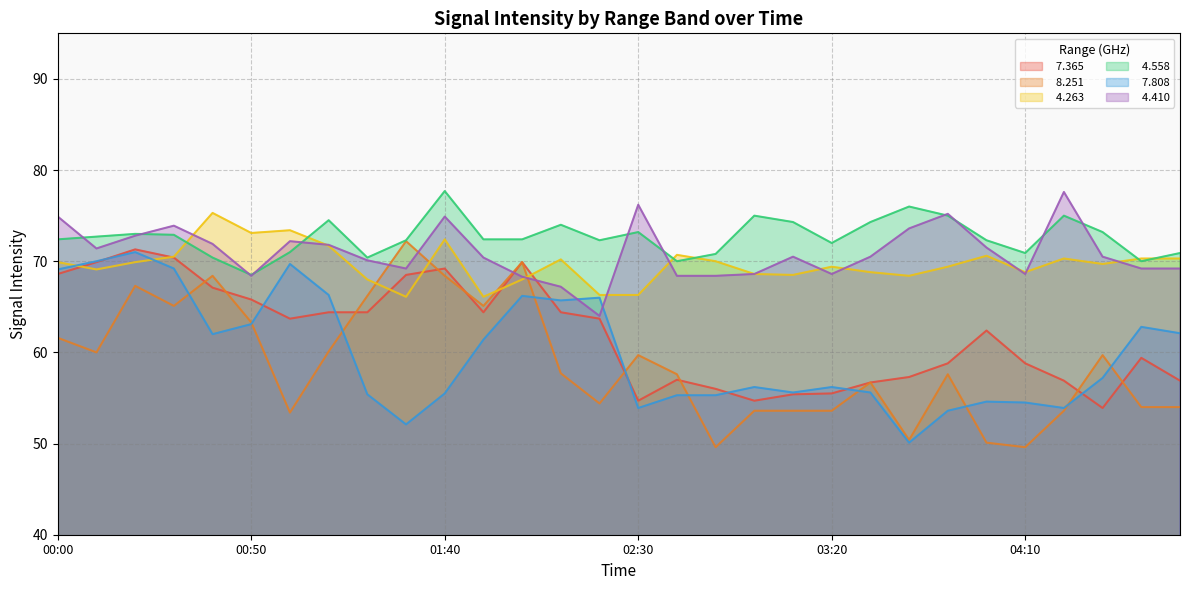

Reading left to right, list all the values displayed in this chart.

  7.365: 68.6	69.9	71.3	70.4	67.1	65.8	63.7	64.4	64.4	68.5	69.2	64.4	69.9	64.4	63.7	54.7	57.0	56.0	54.7	55.4	55.5	56.7	57.3	58.8	62.4	58.8	56.9	53.9	59.4	56.9
  8.251: 61.6	60.0	67.3	65.1	68.4	63.3	53.4	60.1	66.2	72.2	68.4	65.1	69.9	57.7	54.4	59.7	57.6	49.6	53.6	53.6	53.6	56.7	50.4	57.6	50.1	49.6	53.6	59.7	54.0	54.0
  4.263: 69.9	69.1	69.9	70.5	75.3	73.1	73.4	71.7	68.0	66.1	72.4	66.1	68.0	70.2	66.3	66.3	70.7	70.0	68.6	68.5	69.4	68.8	68.4	69.4	70.6	68.8	70.3	69.7	70.3	70.3
  4.558: 72.4	72.7	73.0	72.9	70.4	68.5	71.0	74.5	70.4	72.3	77.7	72.4	72.4	74.0	72.3	73.2	70.0	70.8	75.0	74.3	72.0	74.3	76.0	75.0	72.3	70.9	75.0	73.2	70.0	70.9
  7.808: 69.1	70.0	71.0	69.2	62.0	63.1	69.7	66.3	55.4	52.1	55.5	61.4	66.2	65.7	66.0	53.9	55.3	55.3	56.2	55.6	56.2	55.6	50.1	53.6	54.6	54.5	53.9	57.2	62.8	62.1
  4.410: 74.9	71.4	72.8	73.9	71.9	68.4	72.2	71.8	70.1	69.2	74.9	70.4	68.3	67.2	64.0	76.2	68.4	68.4	68.6	70.5	68.6	70.5	73.6	75.2	71.5	68.6	77.6	70.5	69.2	69.2